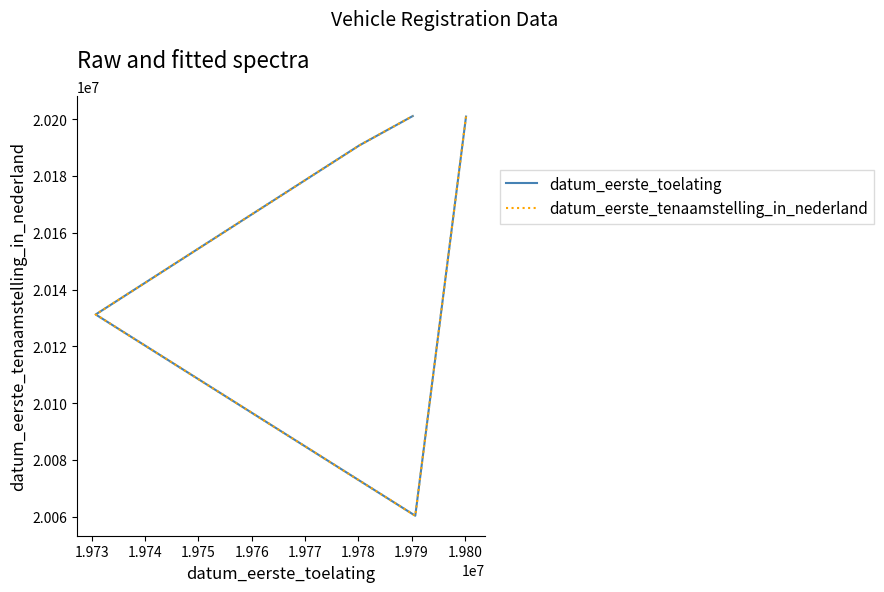

What is the sum of all datum_eerste_toelating values?

100784373